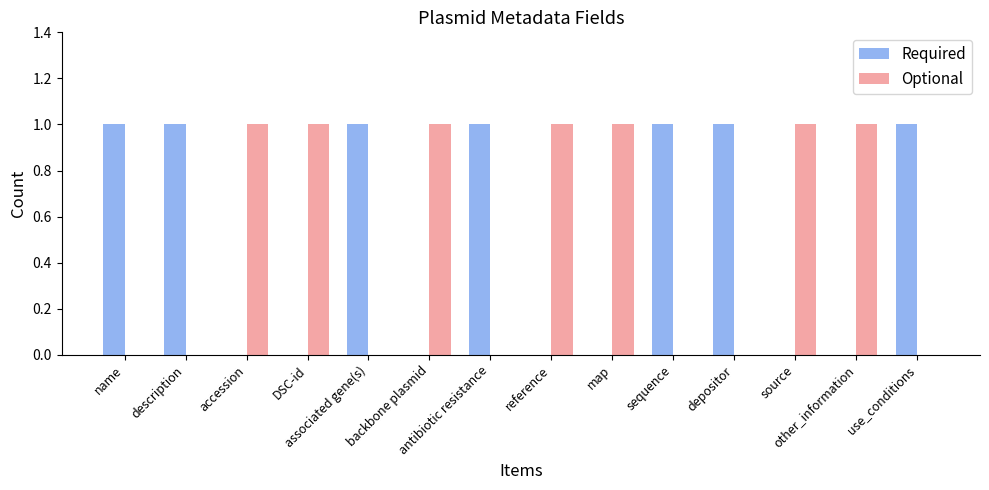

How many categories are shown in the chart?

14